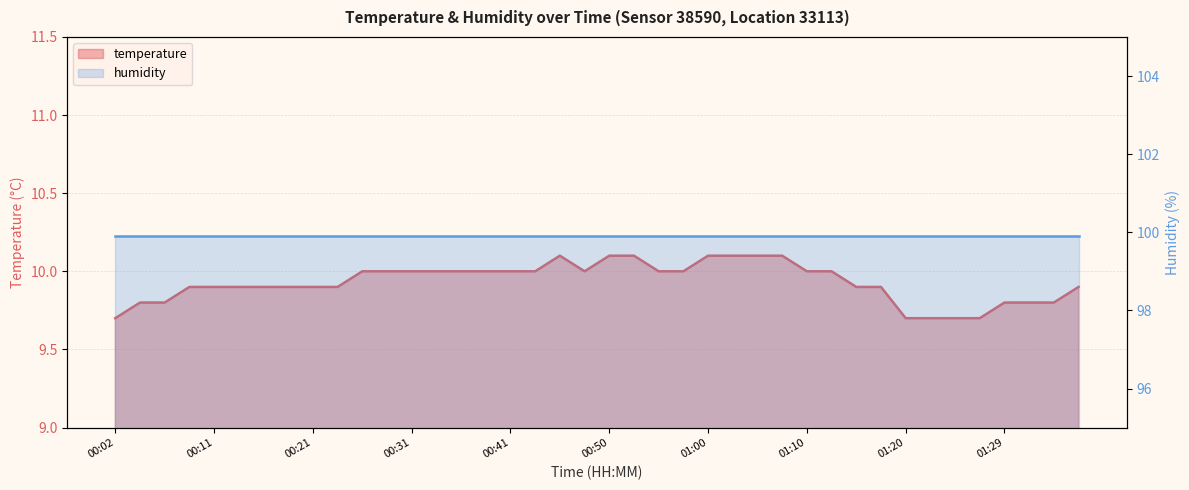

Reading left to right, transcribe all the data shown in this chart.

9.7	9.8	9.8	9.9	9.9	9.9	9.9	9.9	9.9	9.9	10.0	10.0	10.0	10.0	10.0	10.0	10.0	10.0	10.1	10.0	10.1	10.1	10.0	10.0	10.1	10.1	10.1	10.1	10.0	10.0	9.9	9.9	9.7	9.7	9.7	9.7	9.8	9.8	9.8	9.9